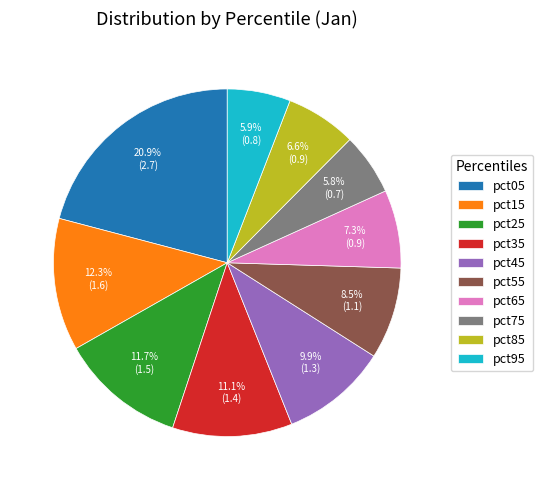

True or false: pct95 accounts for 6% of the total.

True